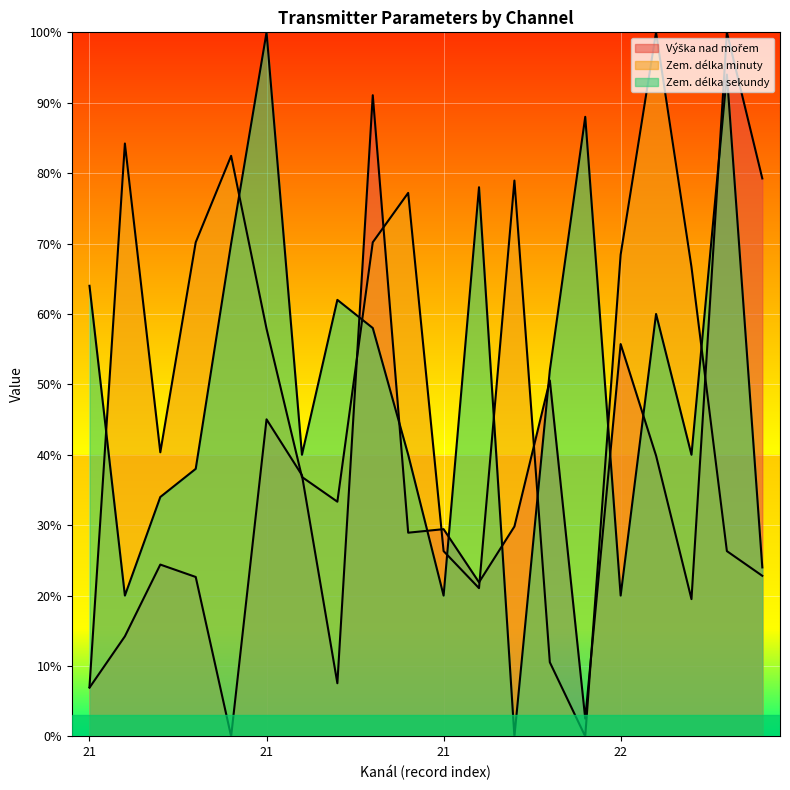

In Výška nad mořem, how many points are lower than both neighbors (excluding endpoints)?

6